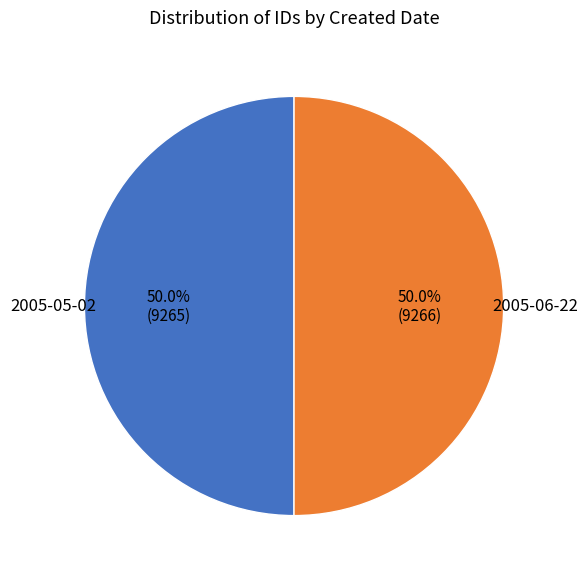

How many slices are in this pie chart?

2